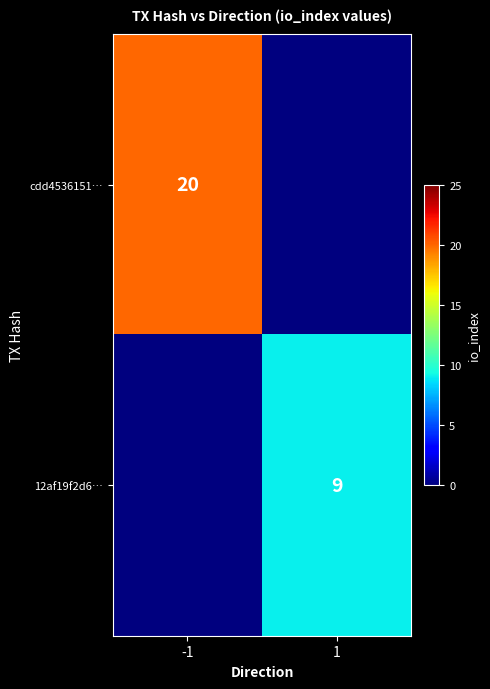

Is it true that cdd4536151… equals 12 at -1?

False